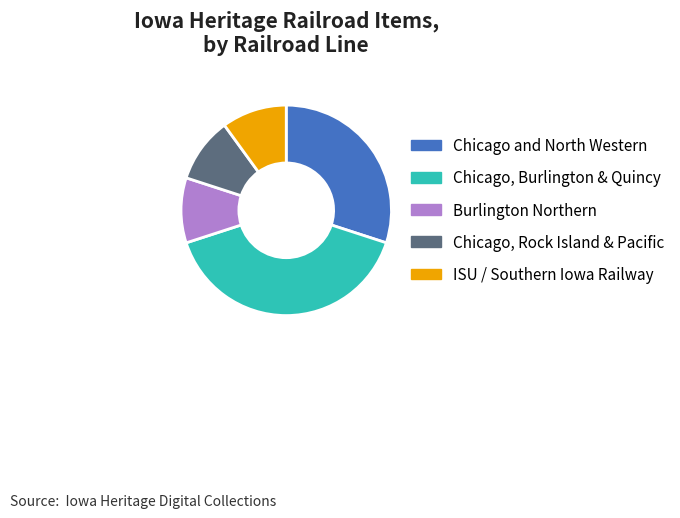

Is the sum of Burlington Northern and Chicago, Rock Island & Pacific greater than half?

No